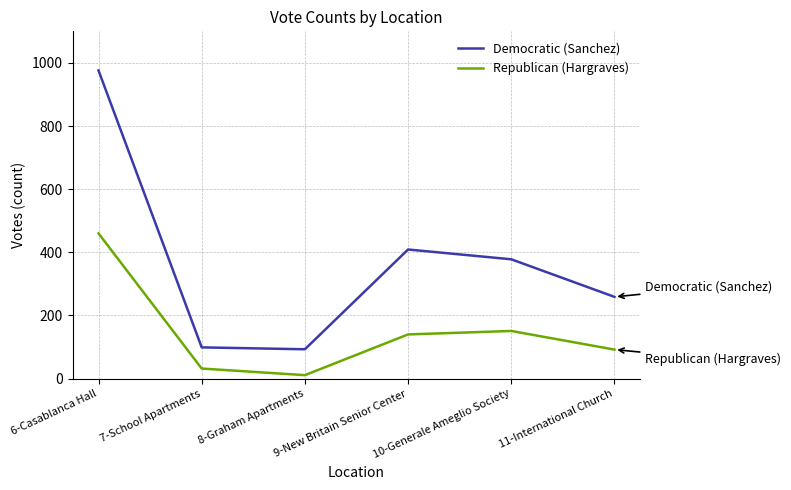

At which category is the sum across all series the highest?

6-Casablanca Hall